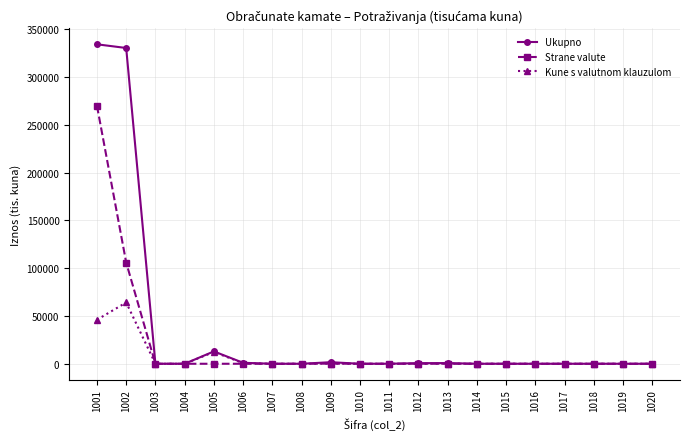

How many series are shown in this chart?

3